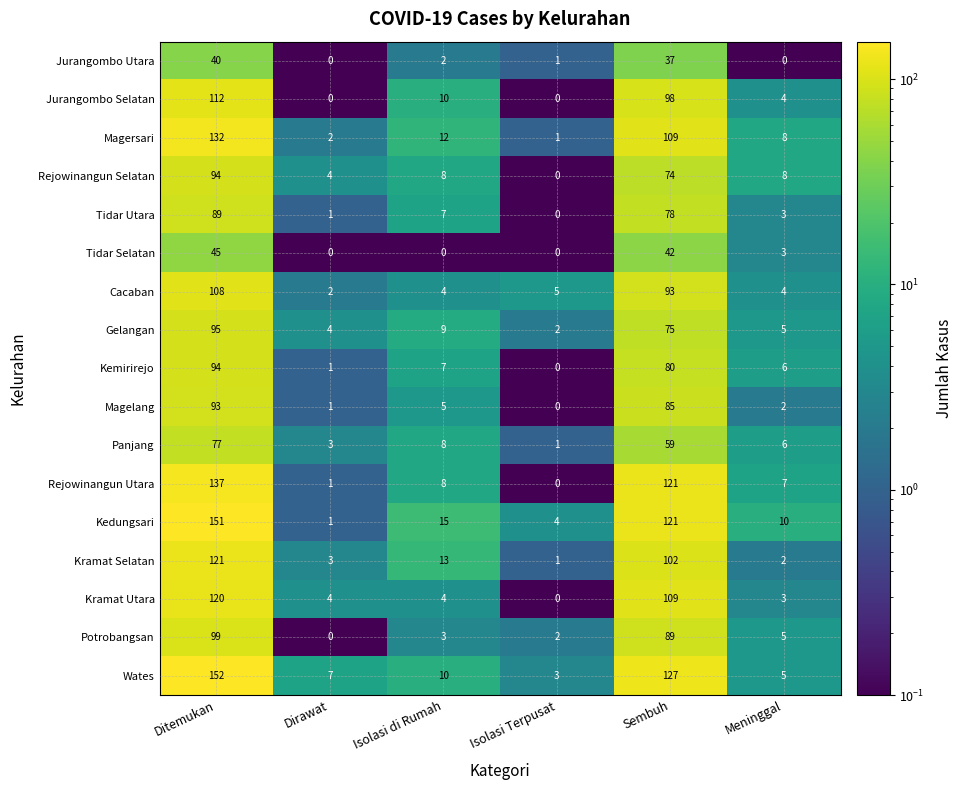

The value of Gelangan at Ditemukan is 164. True or false?

False